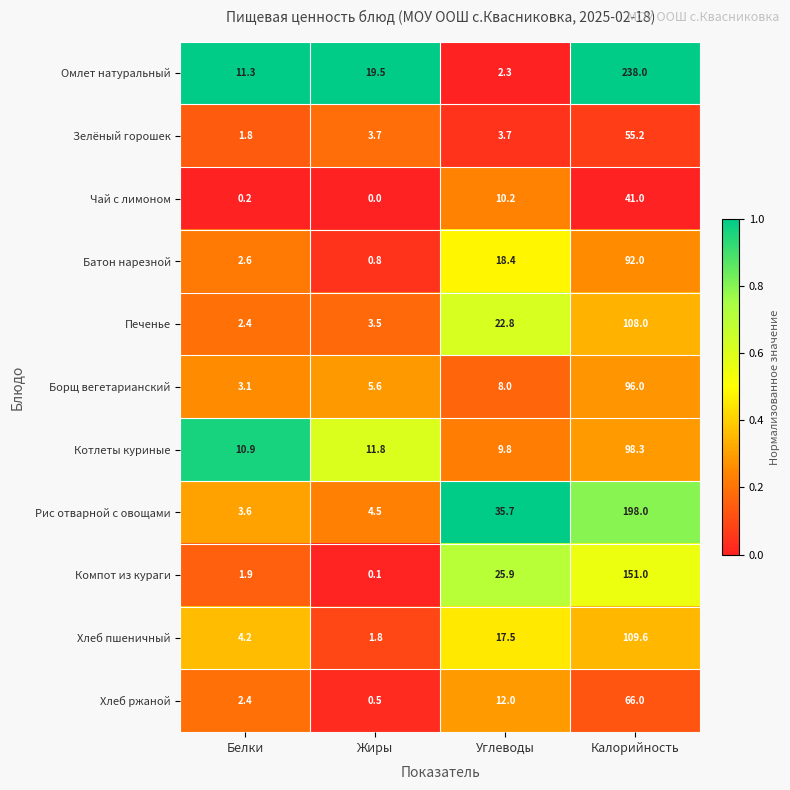

List the series in order of their peak value, highest first.

Омлет натуральный, Рис отварной с овощами, Компот из кураги, Хлеб пшеничный, Печенье, Котлеты куриные, Борщ вегетарианский, Батон нарезной, Хлеб ржаной, Зелёный горошек, Чай с лимоном